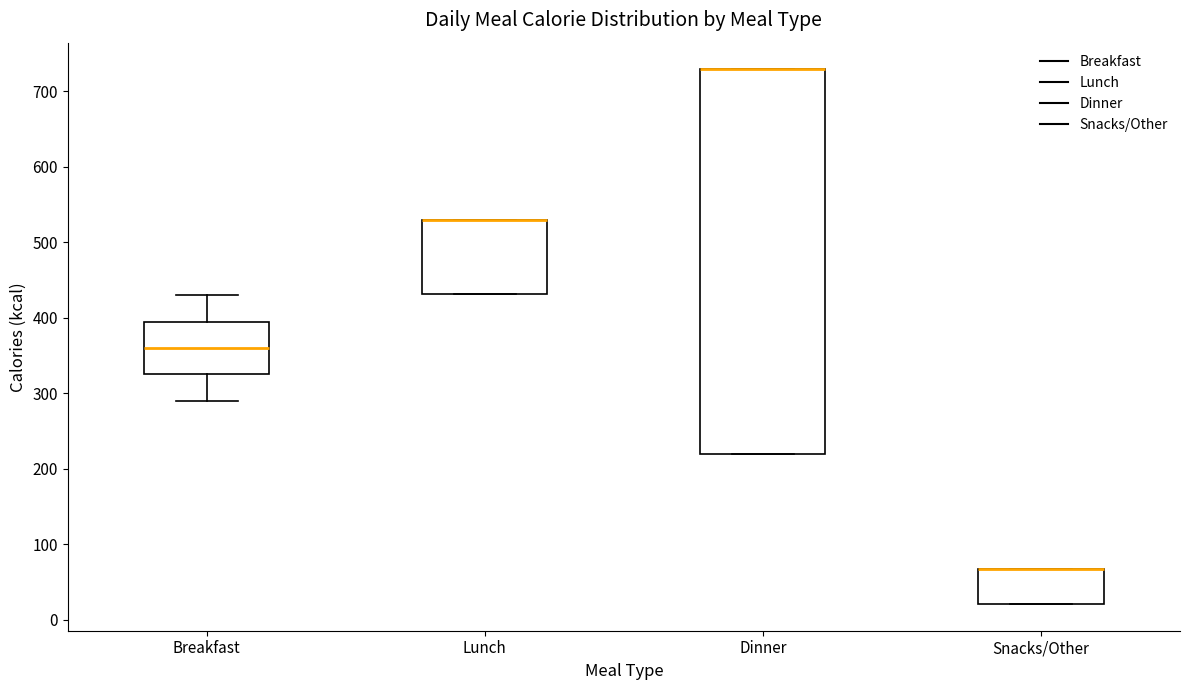

Reading left to right, transcribe this box plot: for each box, give where its median line is, the range the box spans, and where its two whiskers end, as read against the y-axis. The values are not printed on the chart, so give them approximately, as read against the axis.

Breakfast: median 360, box 330 to 400, whiskers 290 to 430
Lunch: median 530 (drawn on the box's upper edge), box 430 to 530, whiskers 430 to 530
Dinner: median 730 (drawn on the box's upper edge), box 220 to 730, whiskers 220 to 730
Snacks/Other: median 70 (drawn on the box's upper edge), box 20 to 70, whiskers 20 to 70